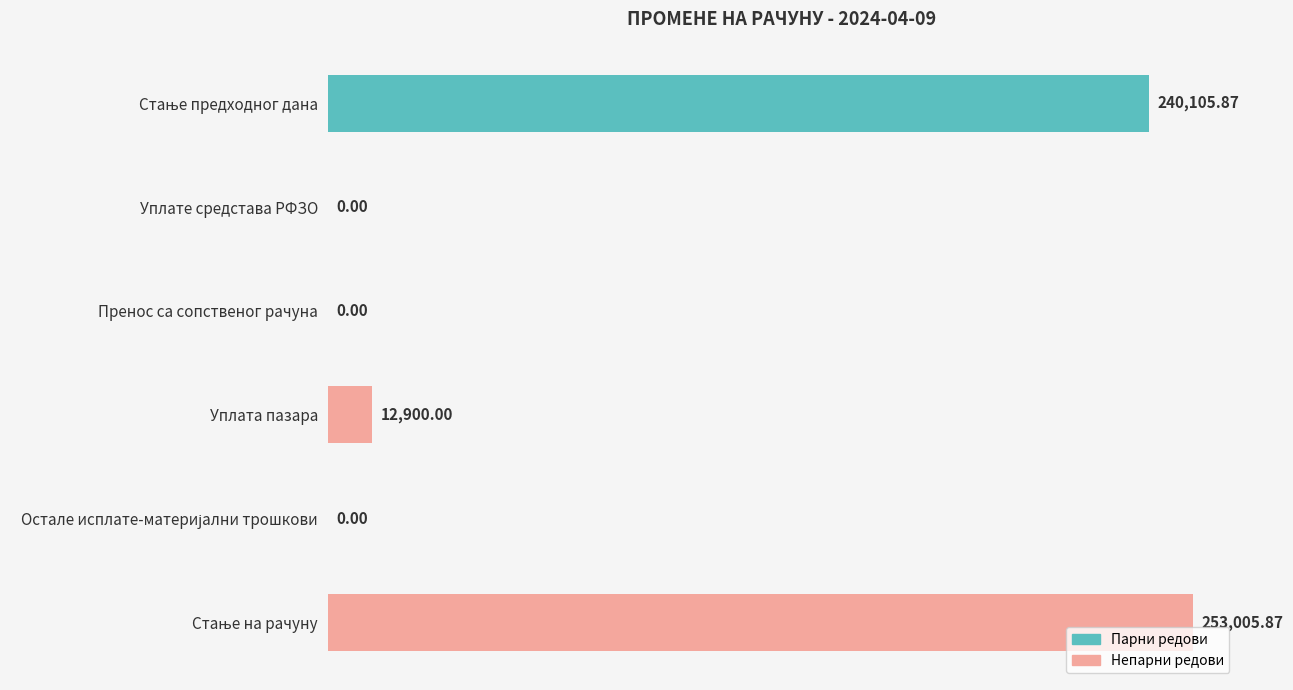

What is the greatest value displayed?

253005.9